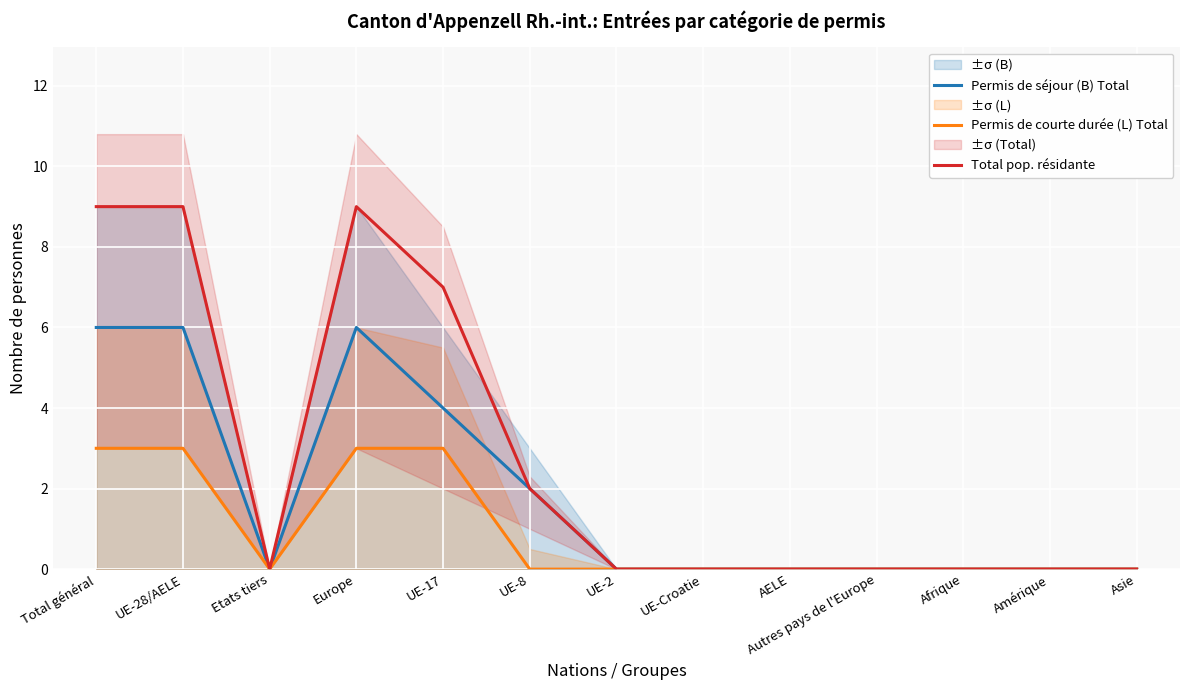

True or false: Total pop. résidante and Permis de séjour (B) Total cross at least once.

False